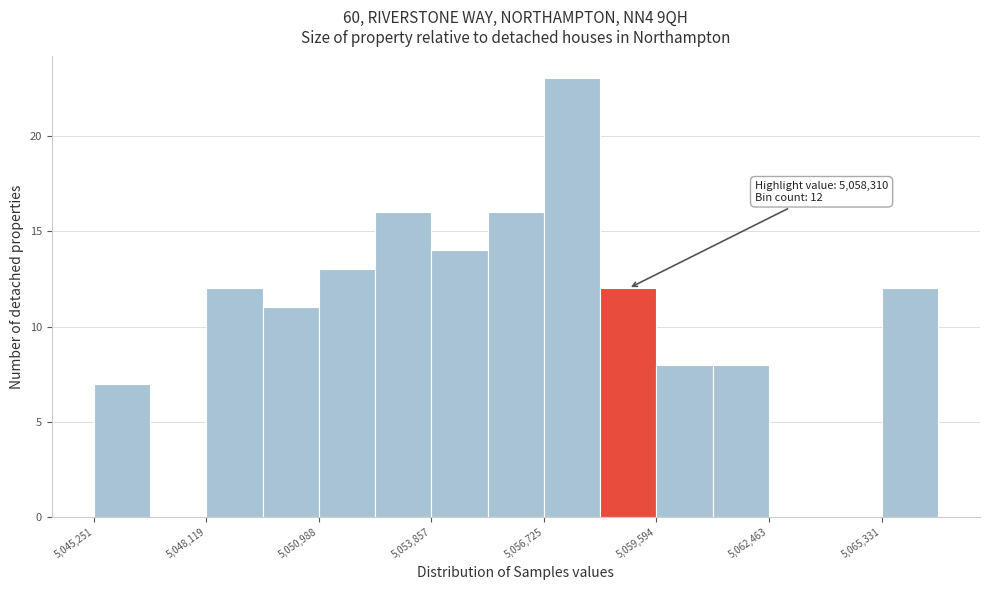

Around what value on the x-axis is the tallest bar? Give the approximate position of its centre, as read against the axis.

5057500